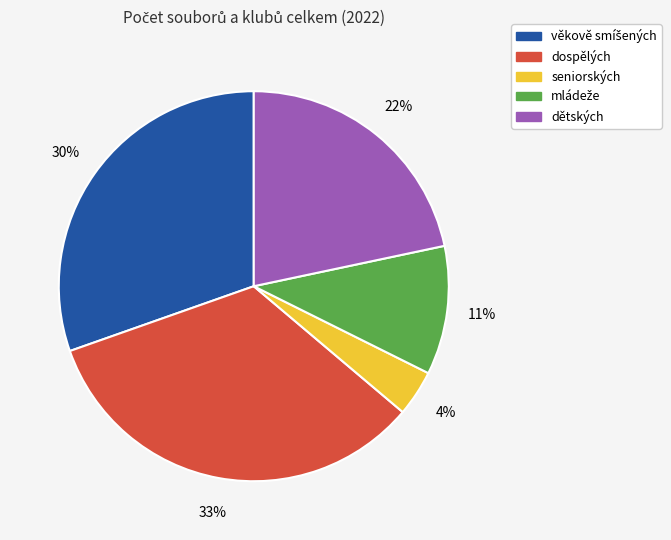

To the nearest percent, what is the average slice percentage?

20%